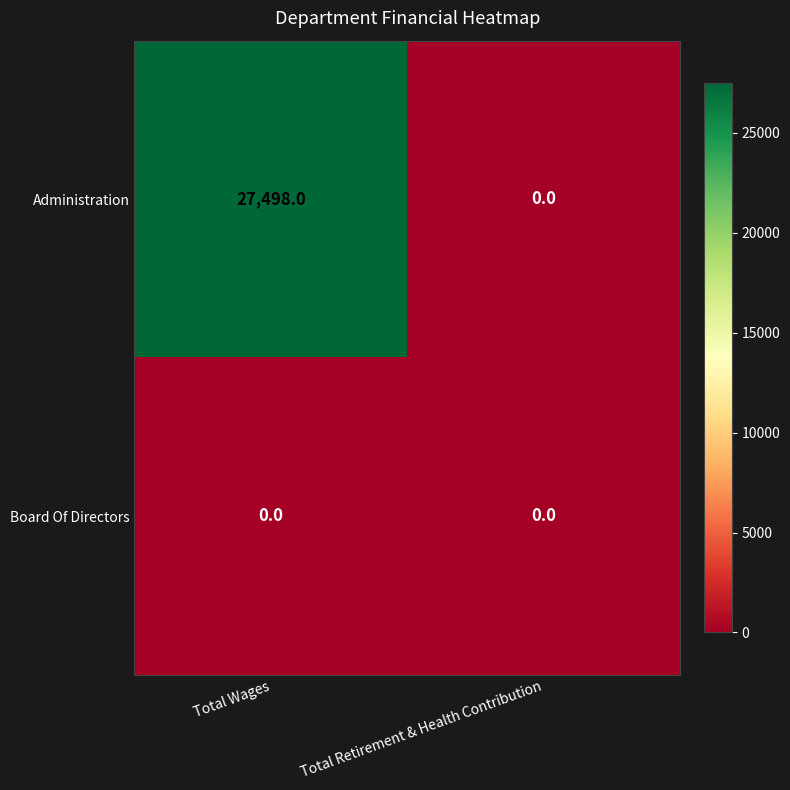

What is the spread (max minus min) of values at Total Wages?

27498